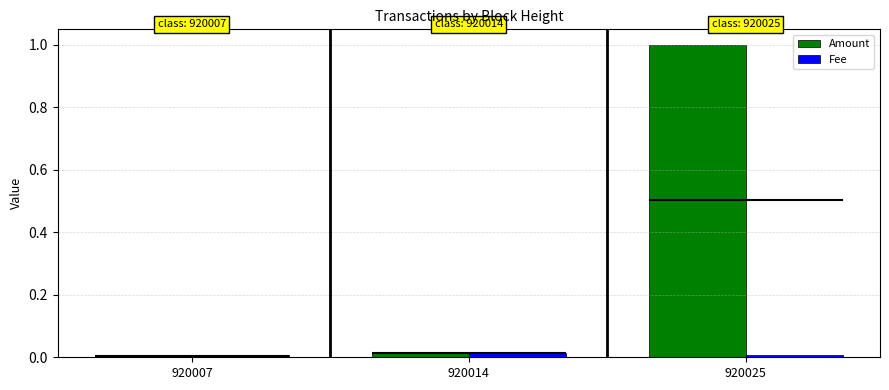

Reading left to right, list all the values displayed in this chart.

Amount: 920007=0.0	920014=0.0	920025=1.0
Fee: 920007=0.0	920014=0.0	920025=0.0